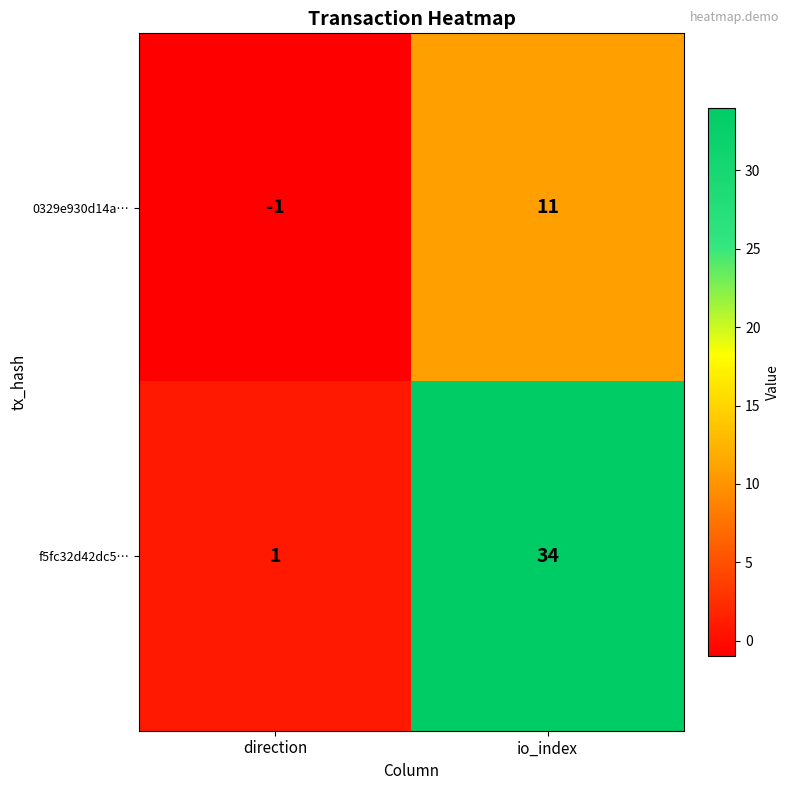

Is the value of f5fc32d42dc5… at direction greater than the value of 0329e930d14a… at direction?

Yes